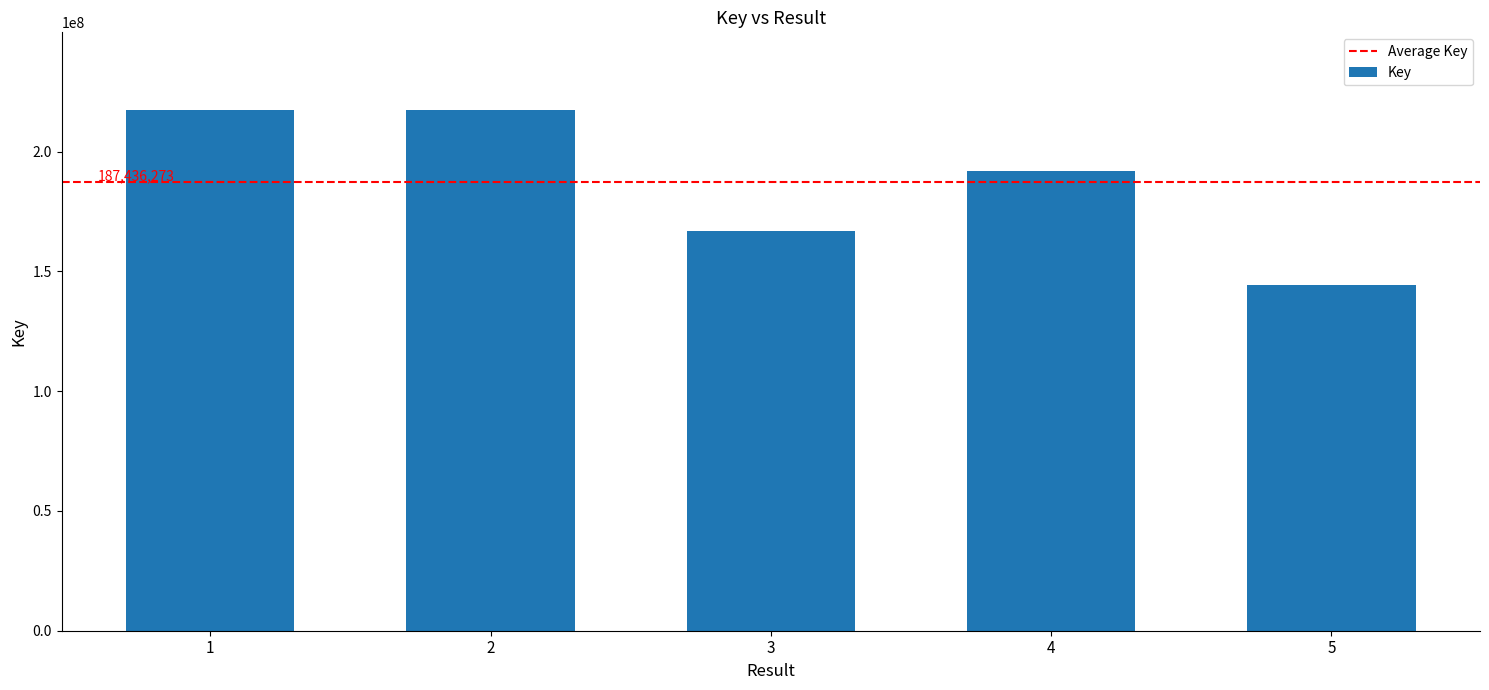

What is the difference between the maximum and minimum values?

72967770